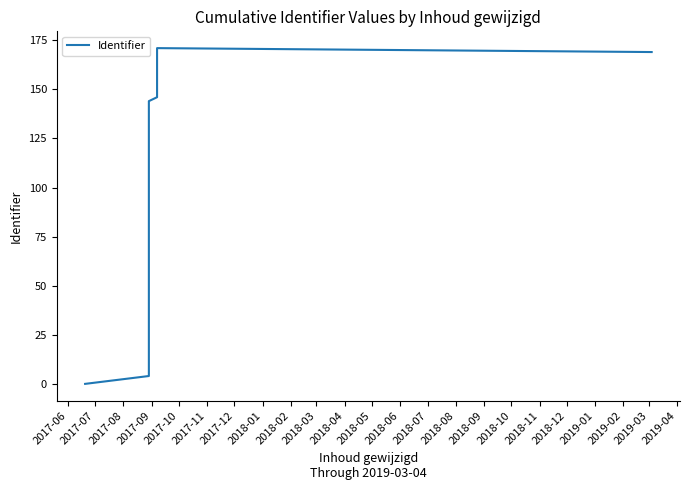

How many distinct data groups are displayed?

1